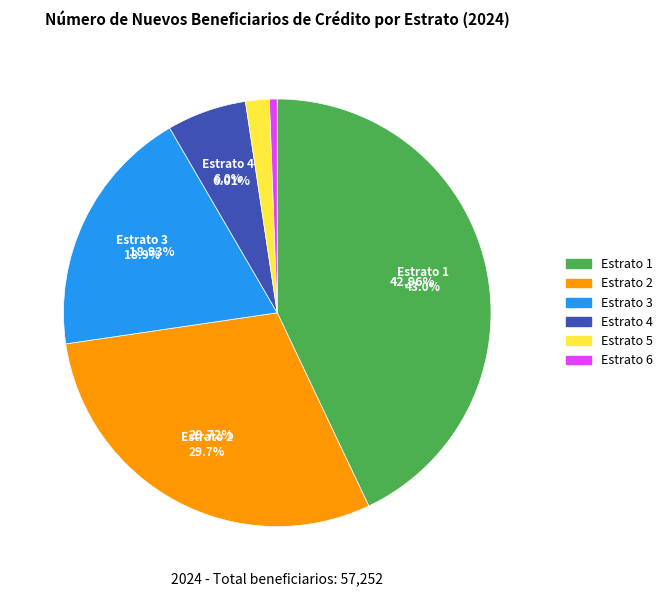

Which slice is the largest?

Estrato 1